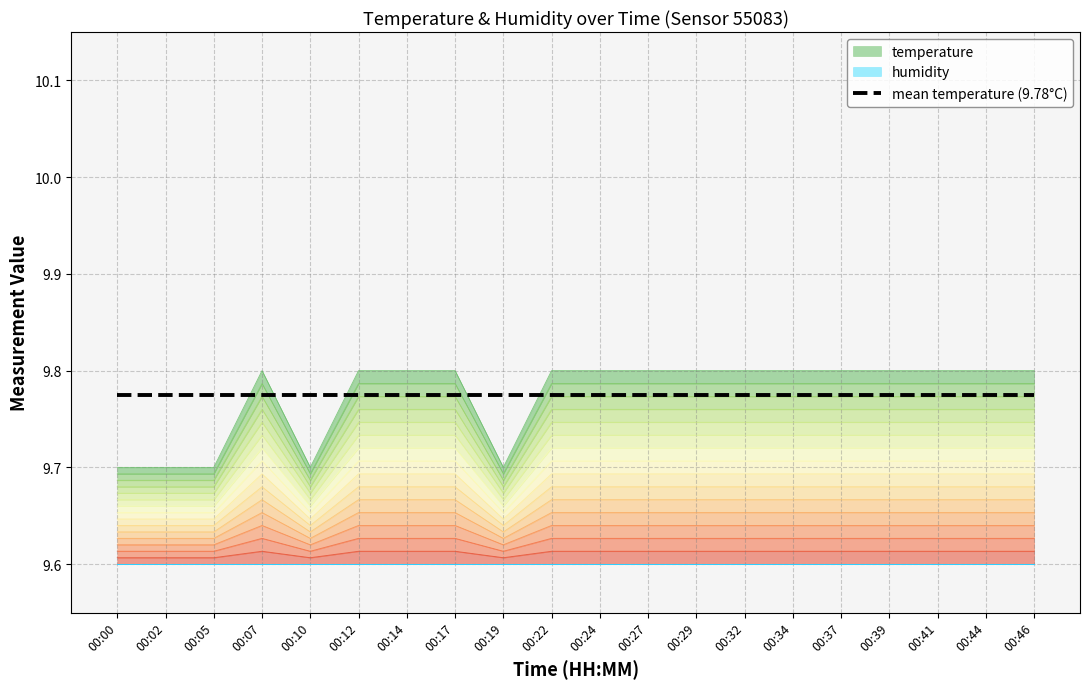

Rank the categories by value from highest to lowest.

00:07, 00:12, 00:14, 00:17, 00:22, 00:24, 00:27, 00:29, 00:32, 00:34, 00:37, 00:39, 00:41, 00:44, 00:46, 00:00, 00:02, 00:05, 00:10, 00:19